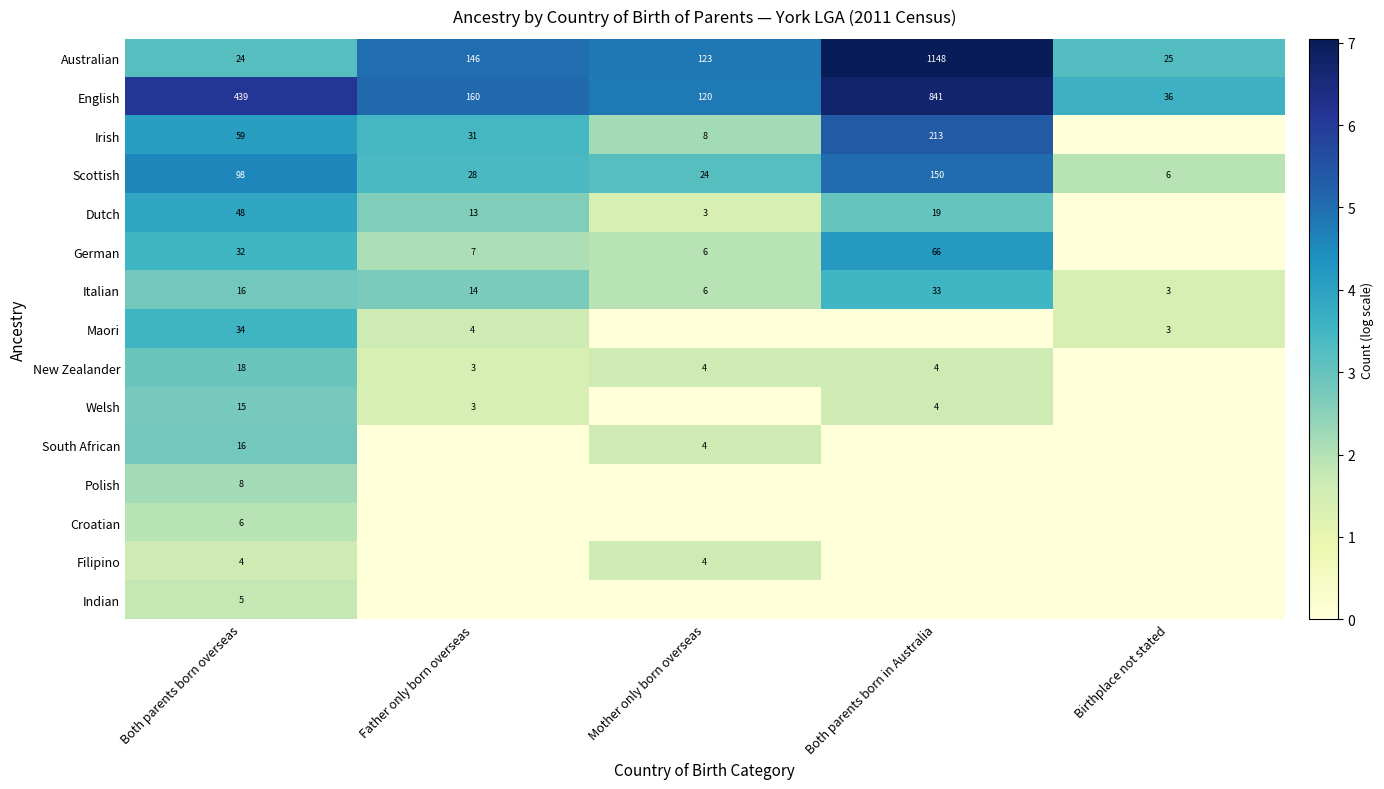

Is the value of Scottish at Both parents born in Australia greater than the value of Italian at Father only born overseas?

Yes